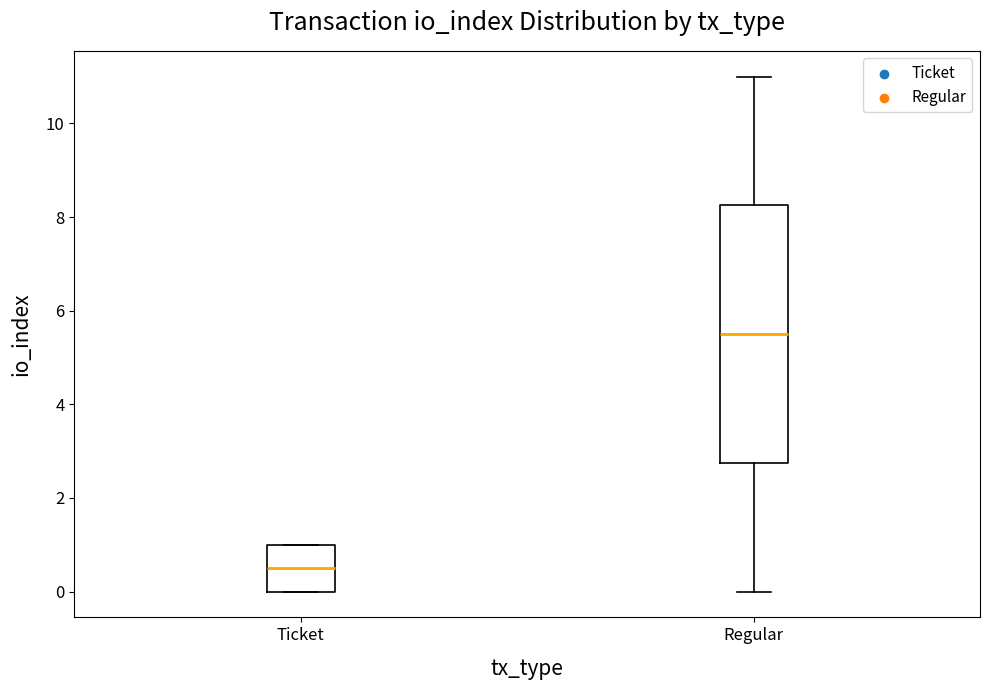

Reading left to right, transcribe this box plot: for each box, give where its median line is, the range the box spans, and where its two whiskers end, as read against the y-axis. The values are not printed on the chart, so give them approximately, as read against the axis.

Ticket: median 0.6, box 0.0 to 1.0, whiskers 0.0 to 1.0
Regular: median 5.6, box 2.8 to 8.2, whiskers 0.0 to 11.0